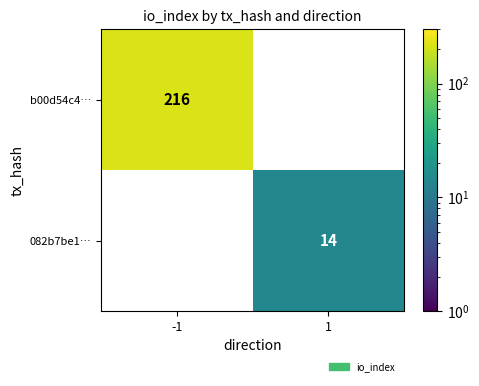

Is it true that 082b7be1… equals 9 at 1?

False